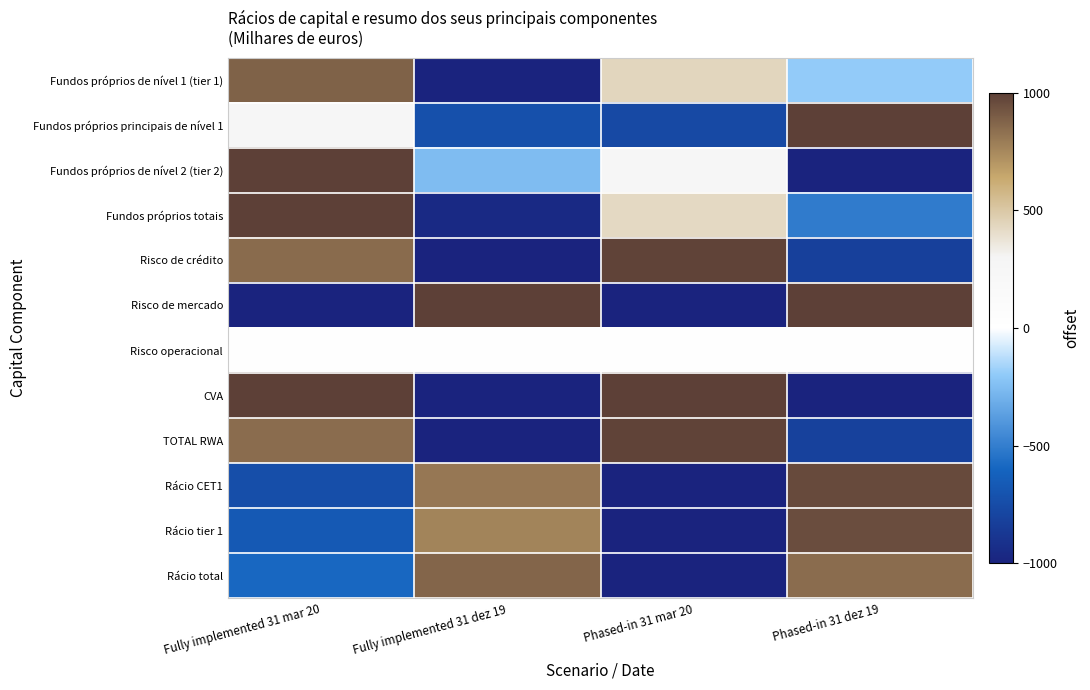

What is the spread (max minus min) of values at Fully implemented 31 dez 19?

2119.8